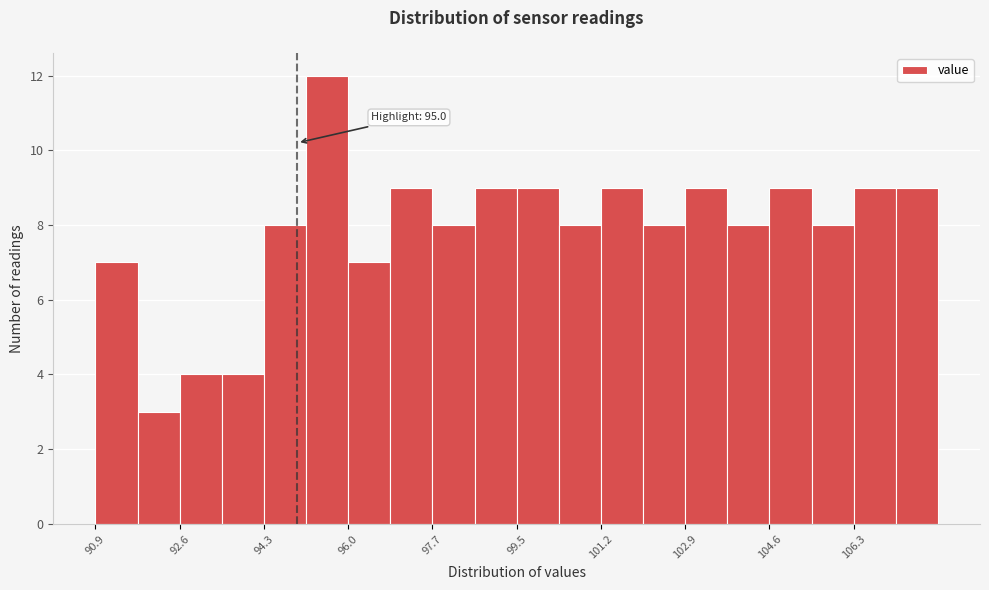

Over which range of the x-axis is the bar tallest?

95.2 to 96.0